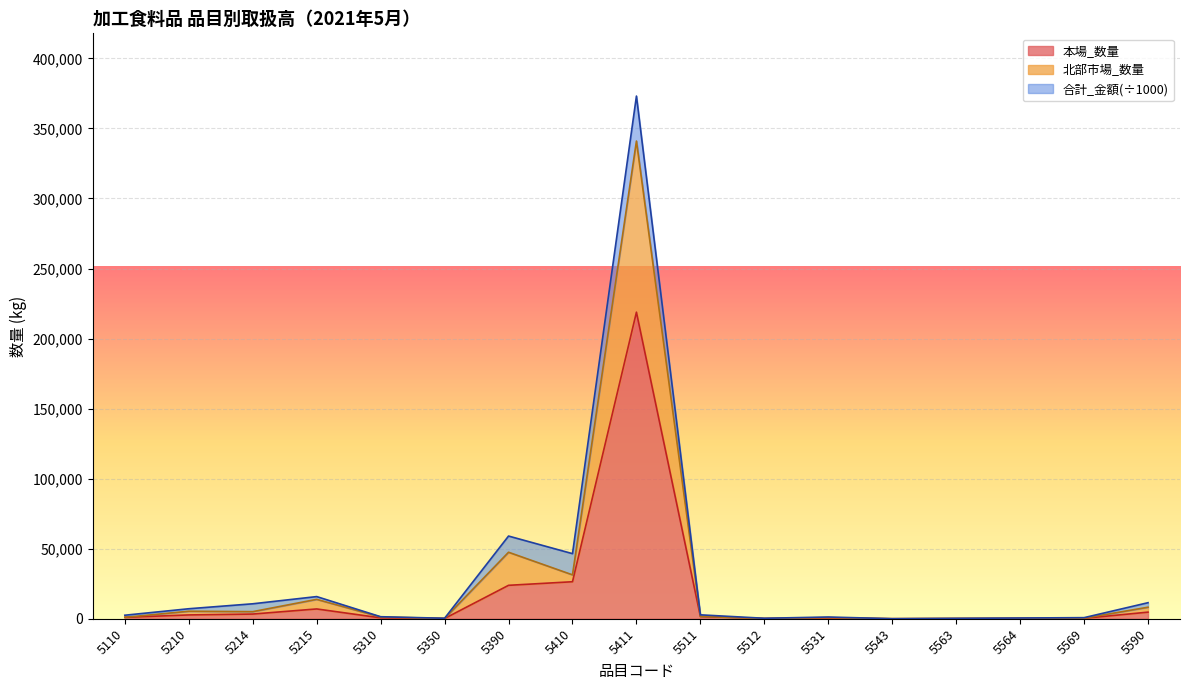

Does the chart display data point markers on the line(s)?

No